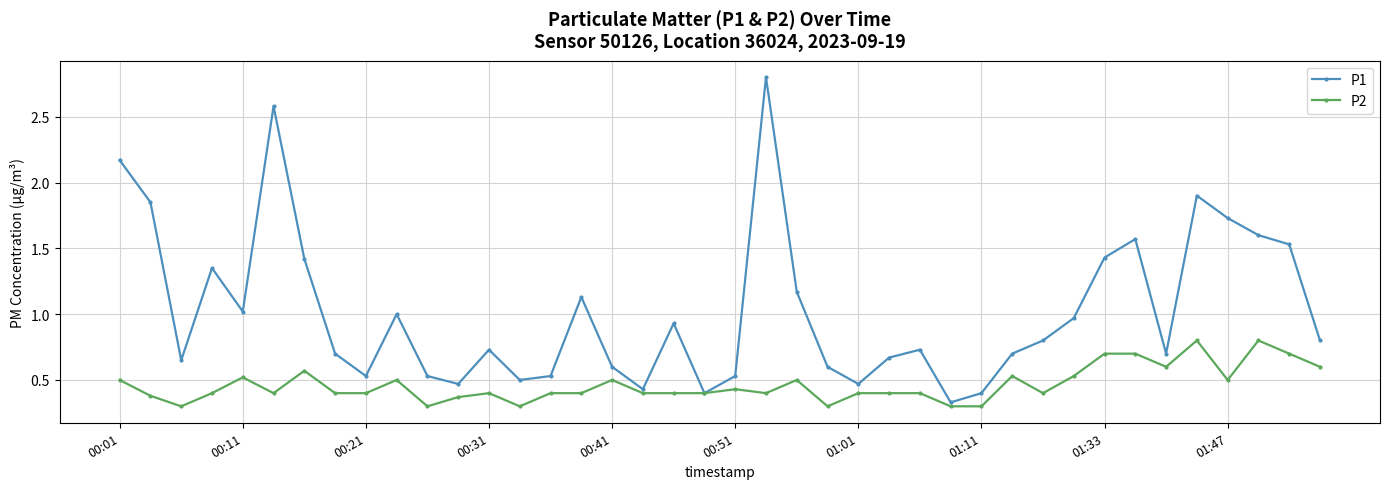

Which series has the largest total across all categories?

P1